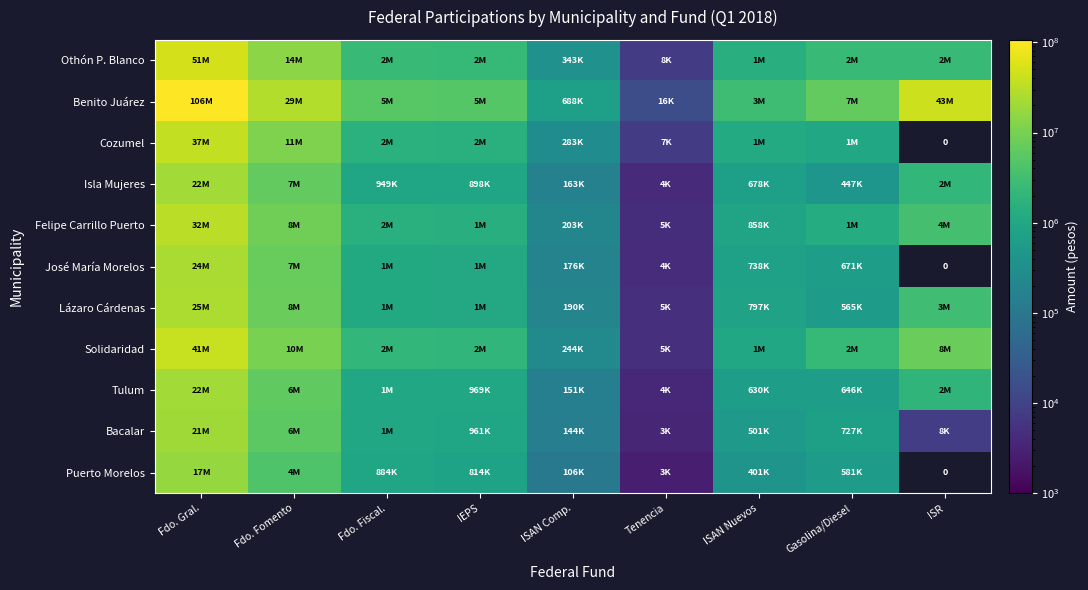

The value of Felipe Carrillo Puerto at Fdo. Gral. is 31850879.0. True or false?

True